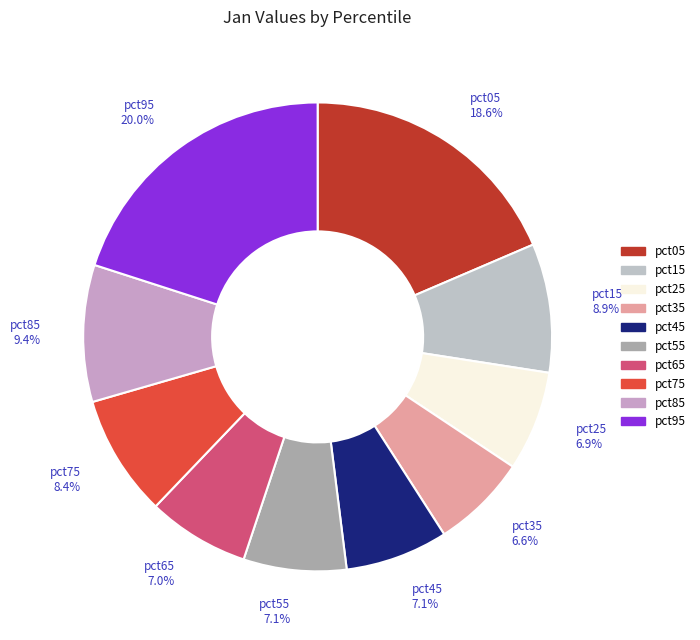

What portion of the pie excludes pct45?

92.9%